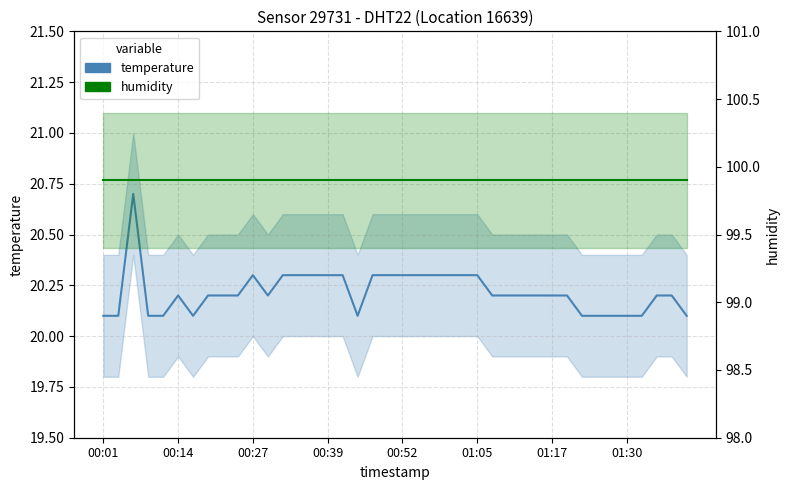

True or false: humidity has a value of 31.5 at 22.

False